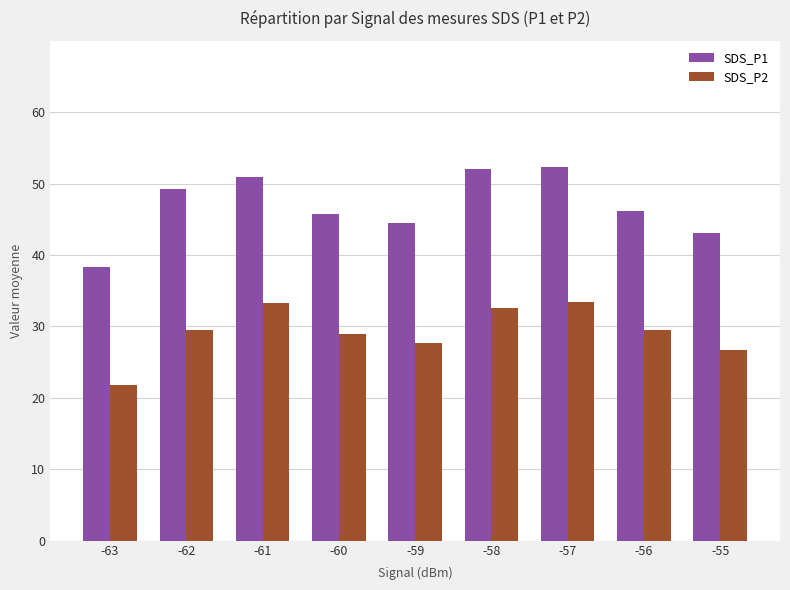

Count the number of data series in this chart.

2